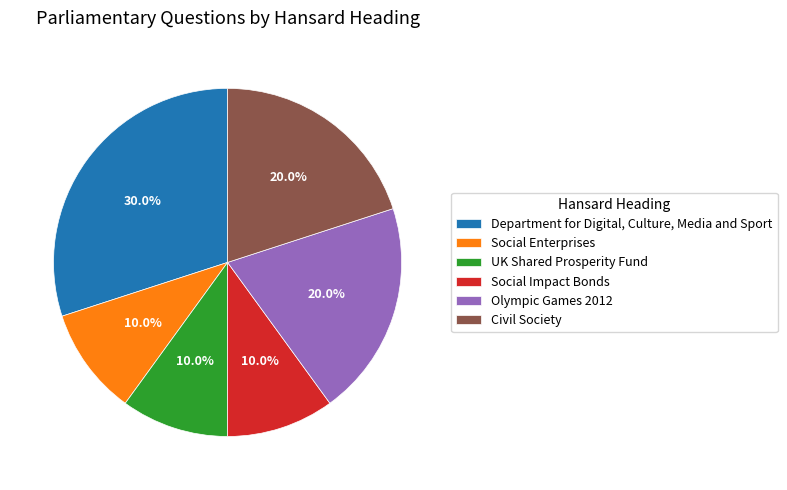

Does Civil Society represent more than half of the total?

No